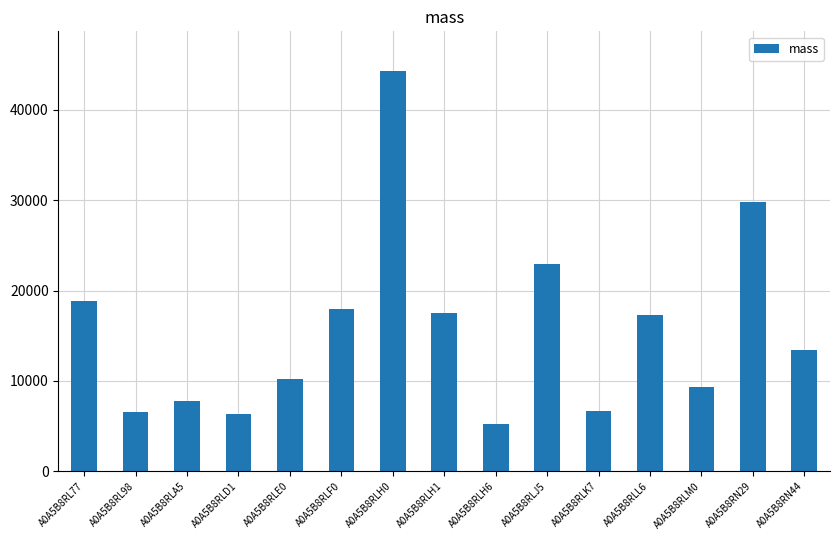

What is the value of the 9th bar from the left?

5196.9